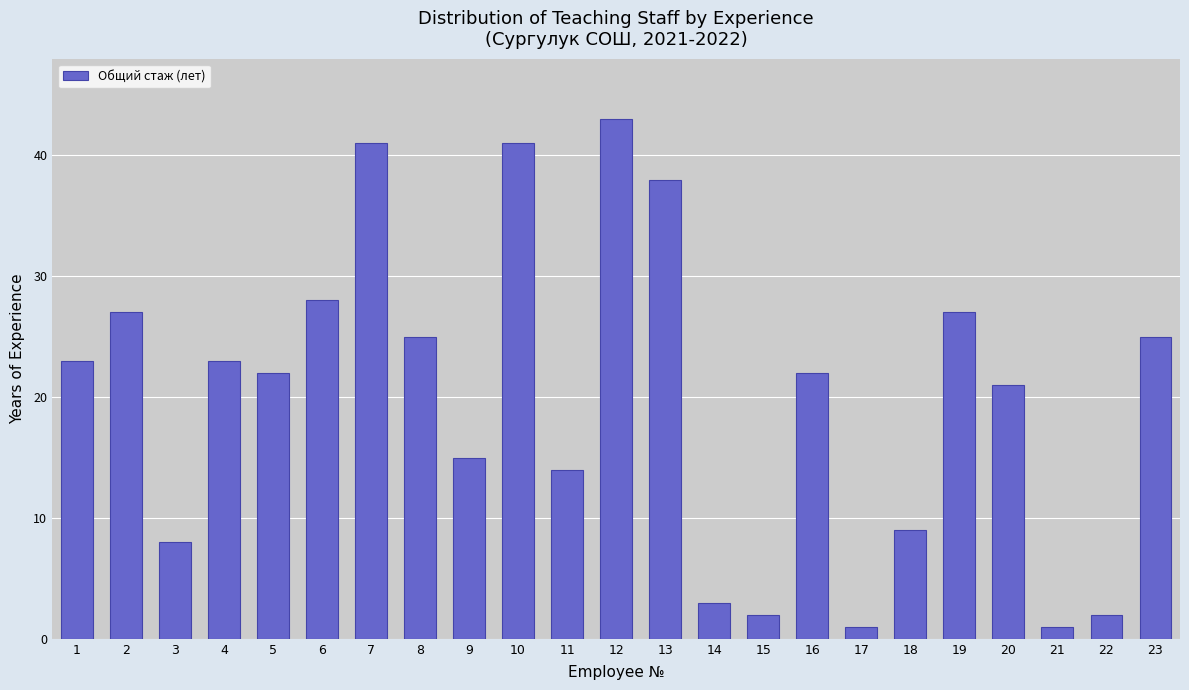

Which has a higher value, 16 or 1?

1